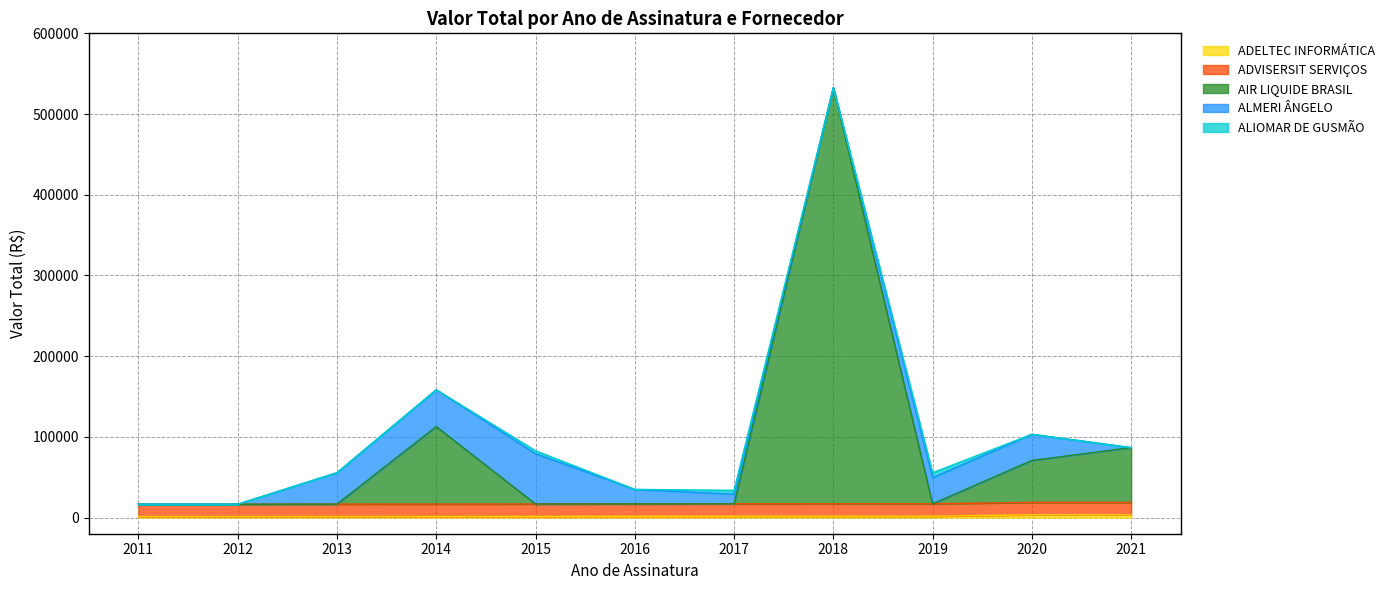

Which series changed the most between 2012 and 2018?

AIR LIQUIDE BRASIL